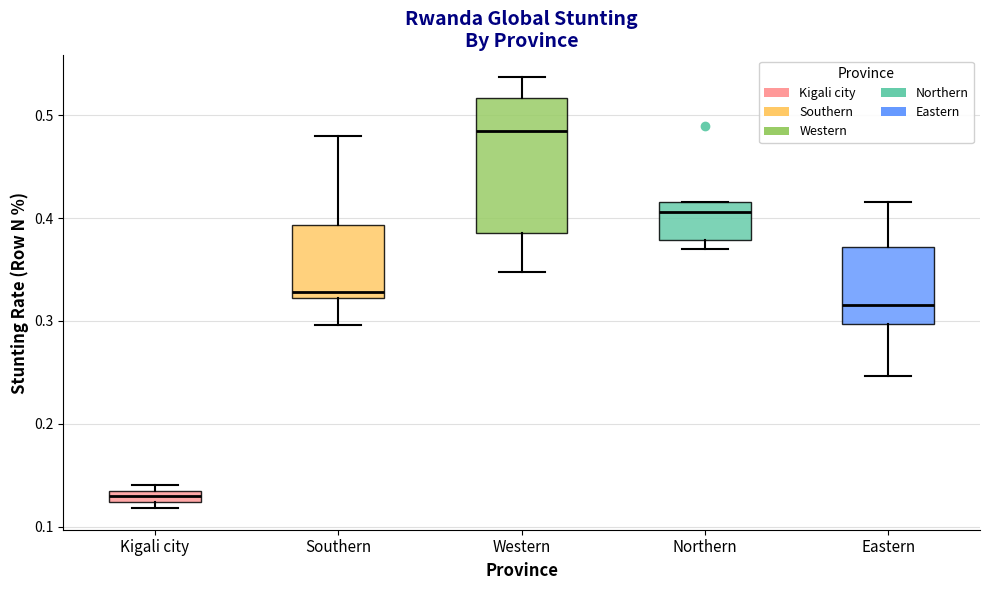

Where is the lower edge of the box for Kigali city on the y-axis? The values are not printed on the chart, so give them approximately, as read against the axis.

0.12